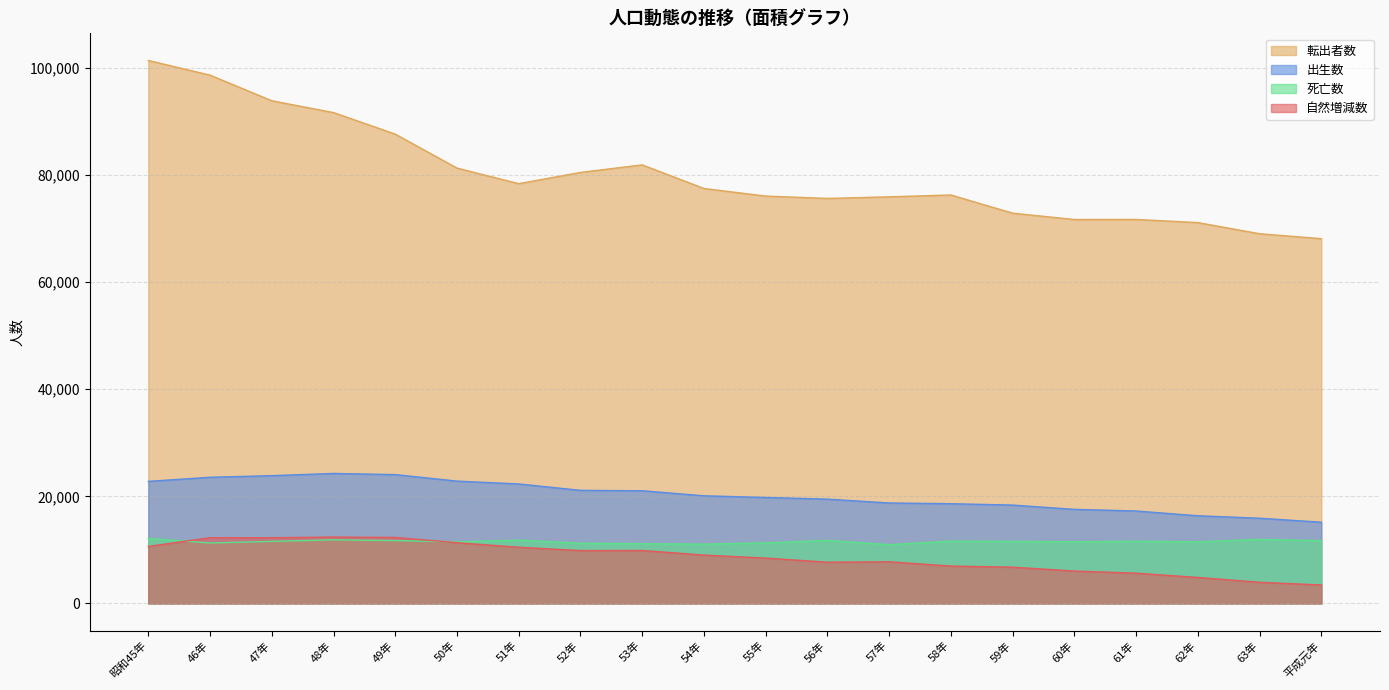

What is the sum of the 転出者数 values at 49年 and 59年?

160549